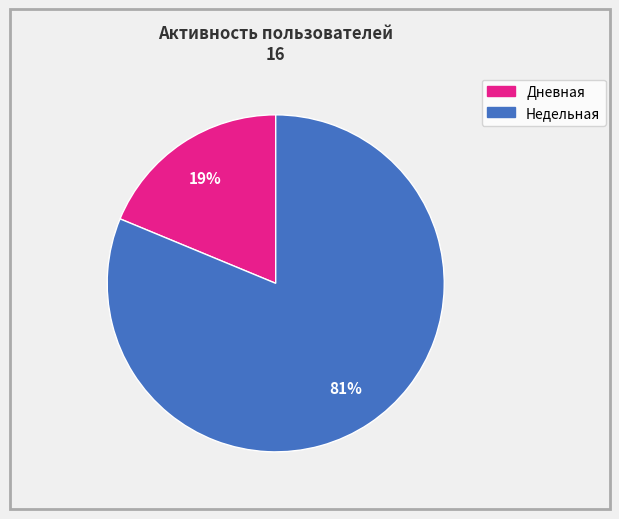

To the nearest percent, what is the combined percentage of Дневная and Недельная?

100%